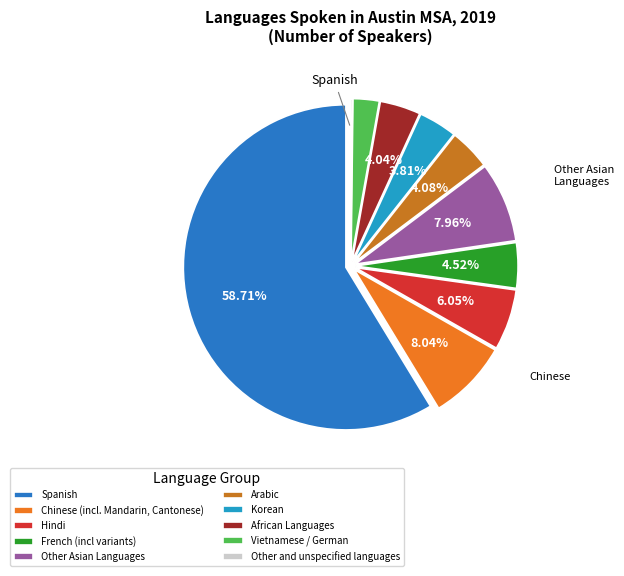

Does Spanish account for over 50% of the chart?

Yes